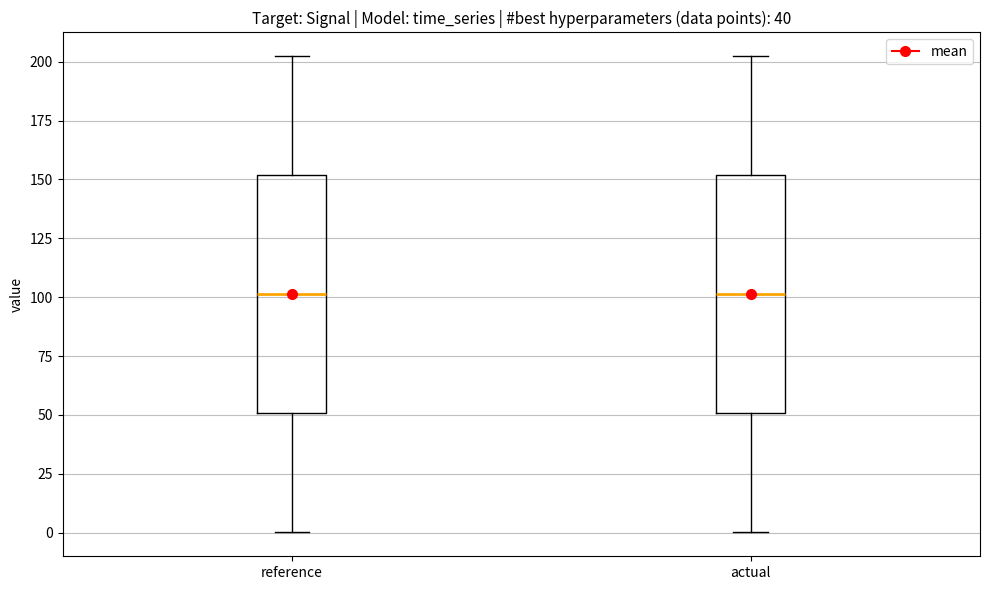

Reading left to right, read every box against the y-axis: the position of its median line, the range the box covers, and the ends of its whiskers. The values are not printed on the chart, so give them approximately, as read against the axis.

reference: median 100, box 50 to 150, whiskers 0 to 200
actual: median 100, box 50 to 150, whiskers 0 to 200